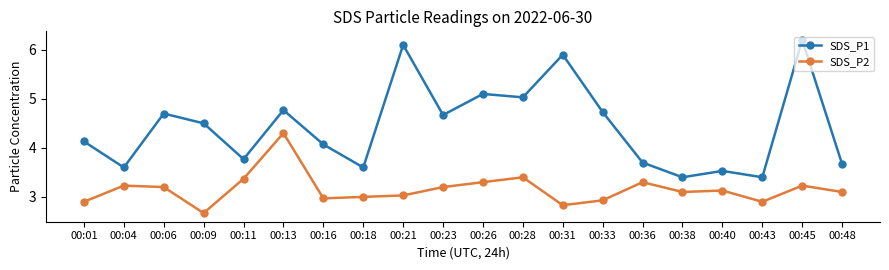

What is the difference between the highest and lowest values at 00:04?

0.4